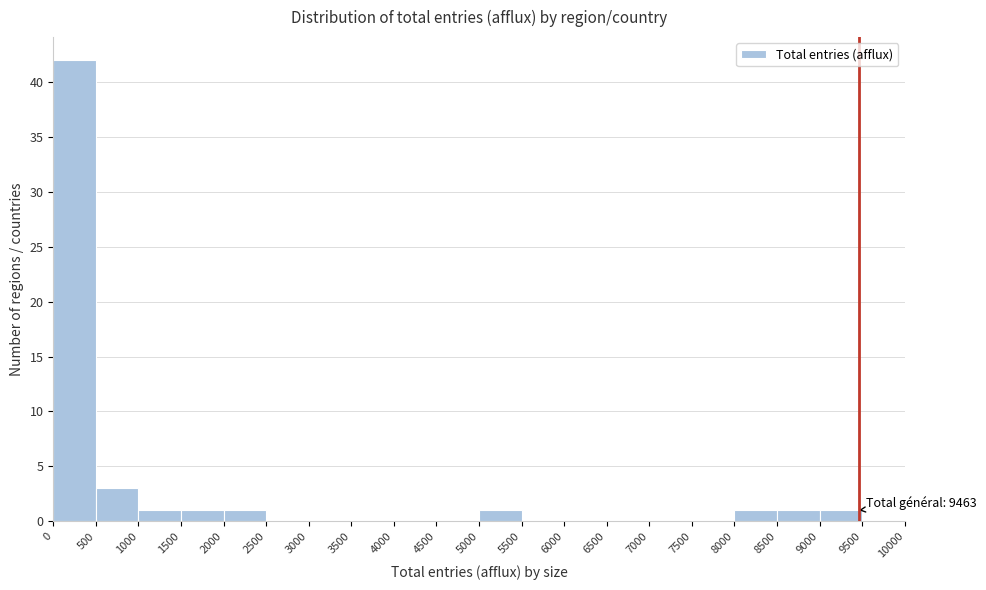

Which range on the x-axis has the tallest bar?

0 to 500